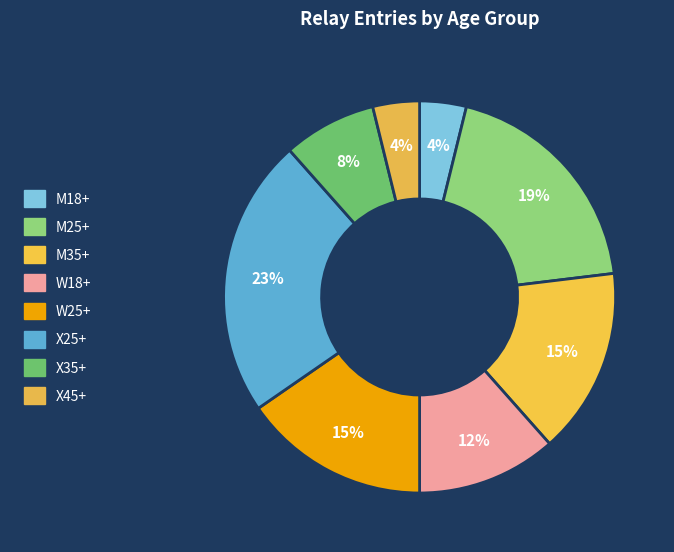

Count the number of slices in the pie.

8